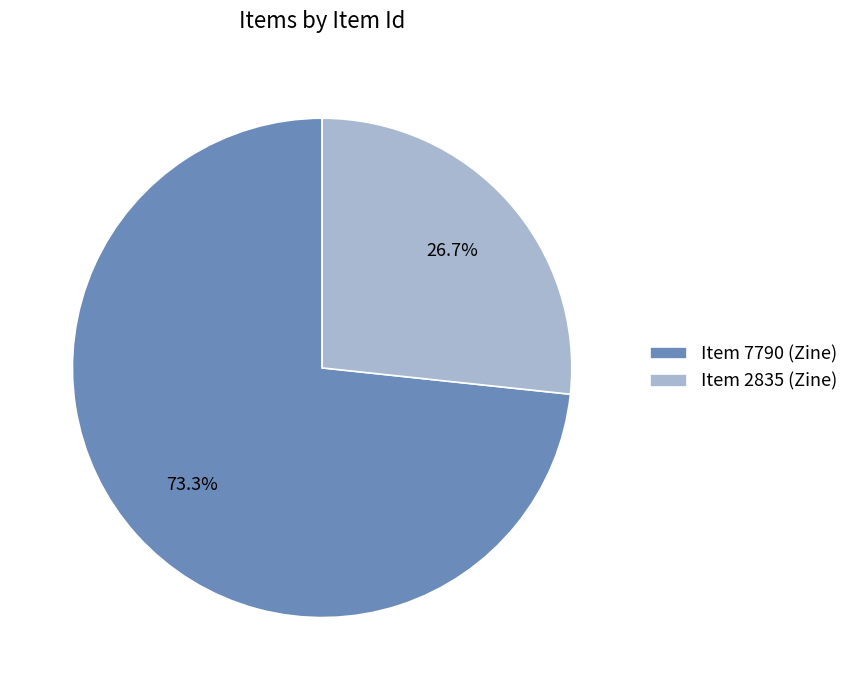

Which category accounts for the majority?

Item 7790 (Zine)